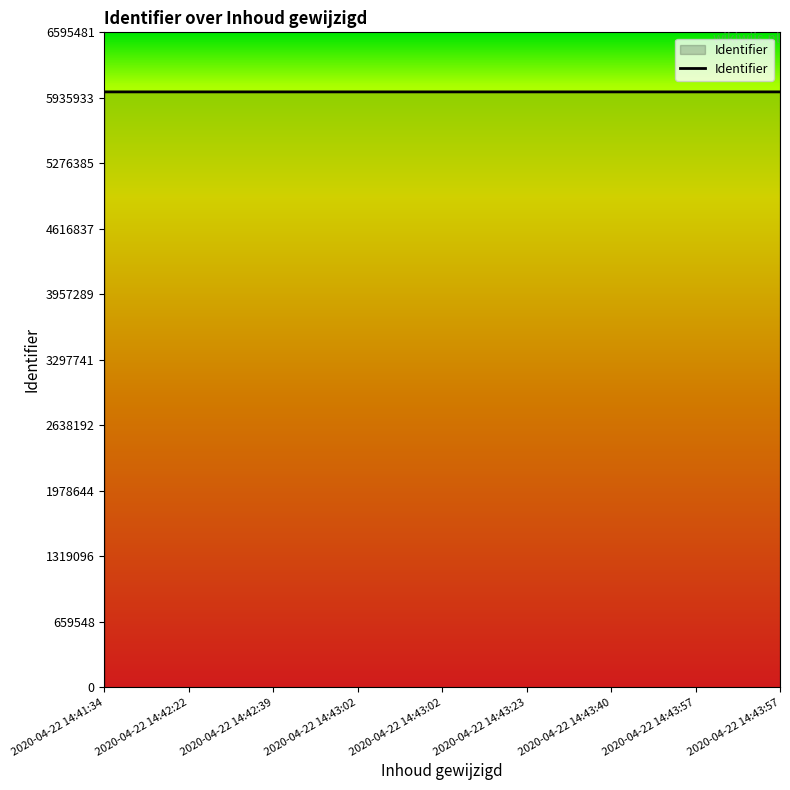

How many lines are shown in the chart?

1